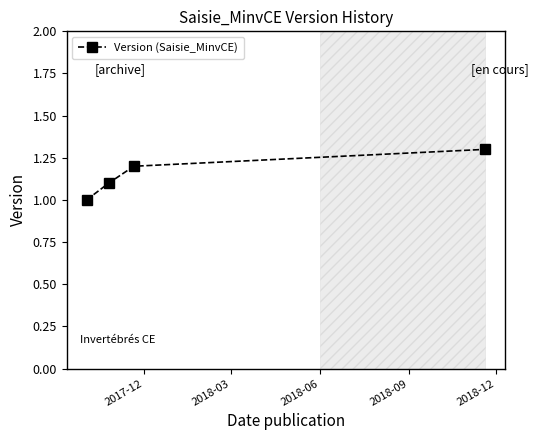

What is the smallest value displayed?

1.0